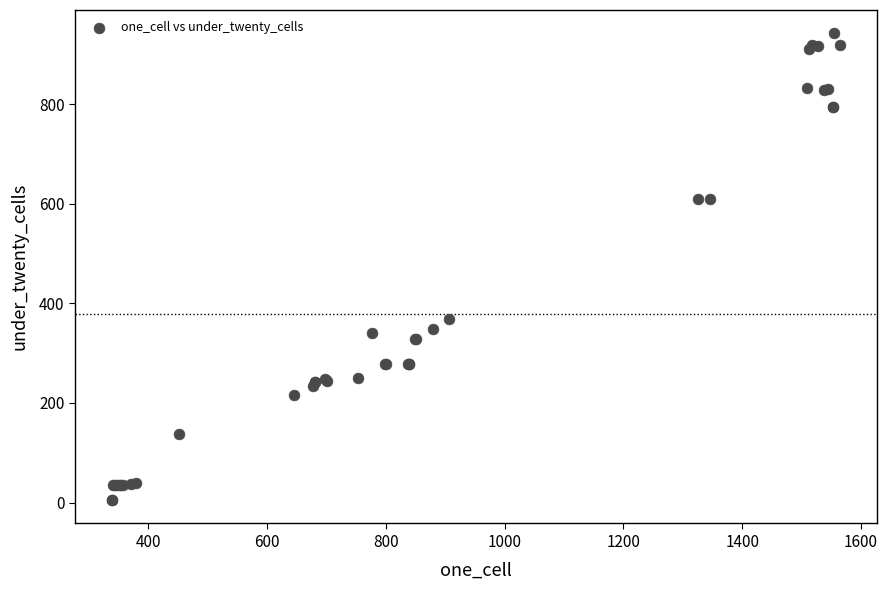

What Y value in the scatter plot is closest to 473?

369